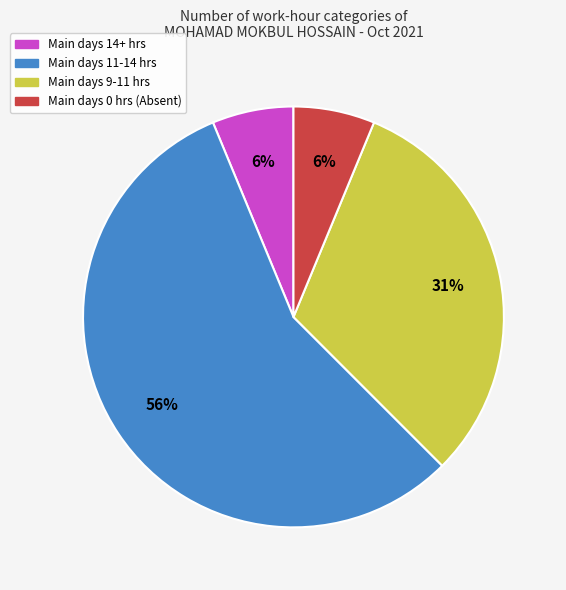

Is there a majority slice in this chart?

Yes